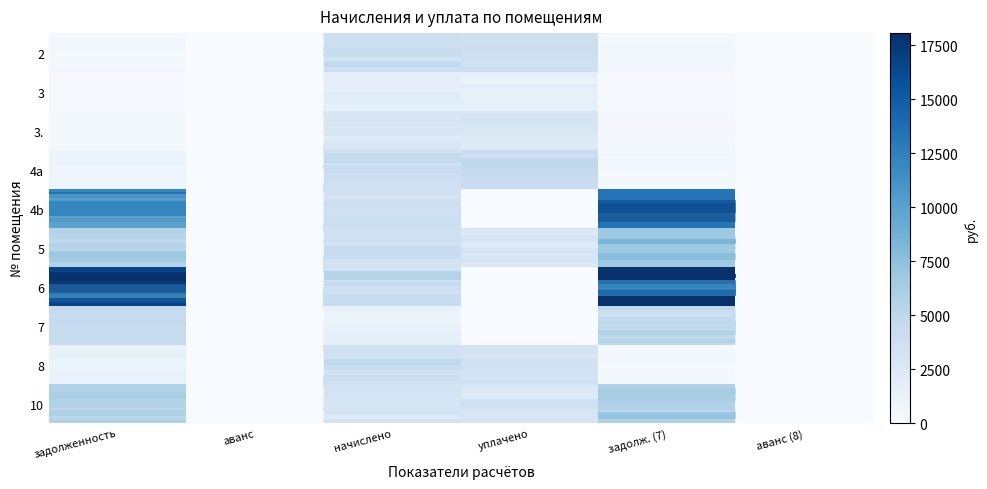

At how many categories does at least one series exceed 9500?

2